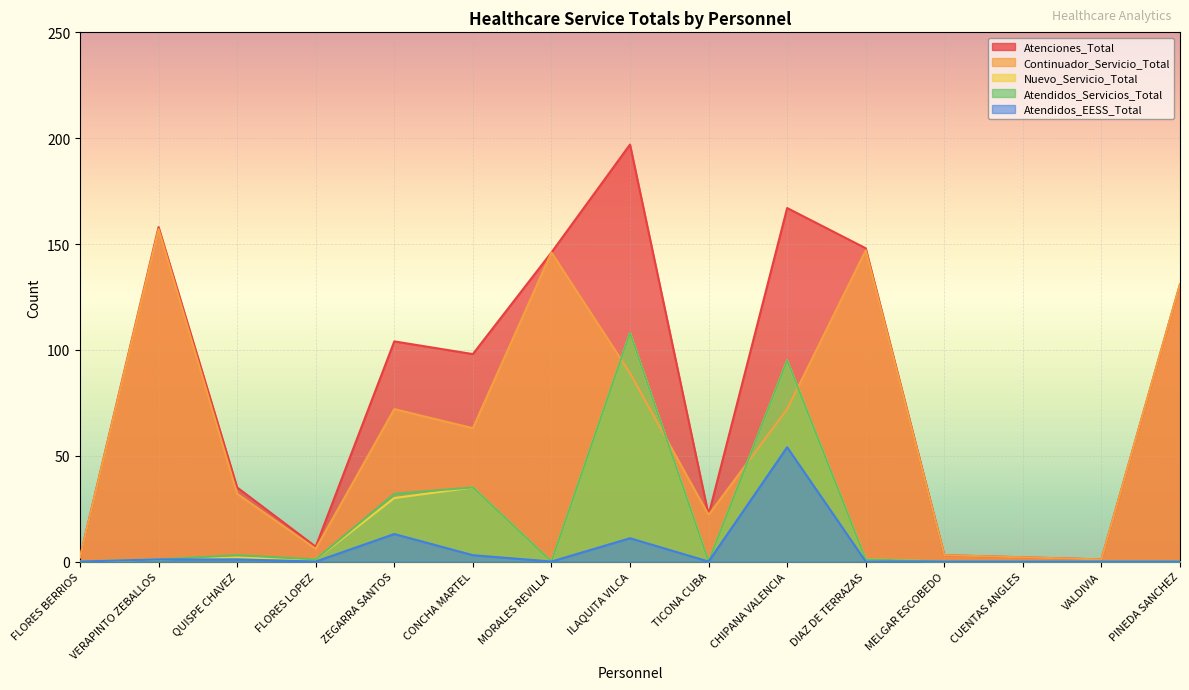

How many data points in Nuevo_Servicio_Total are less than 1?

7